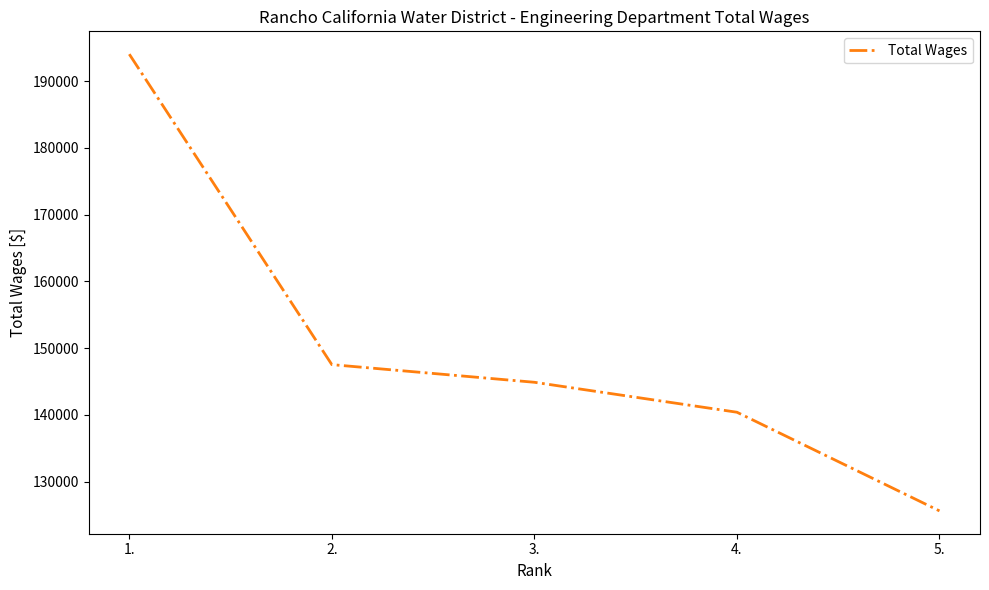

List the labels in order of value, largest first.

1., 2., 3., 4., 5.